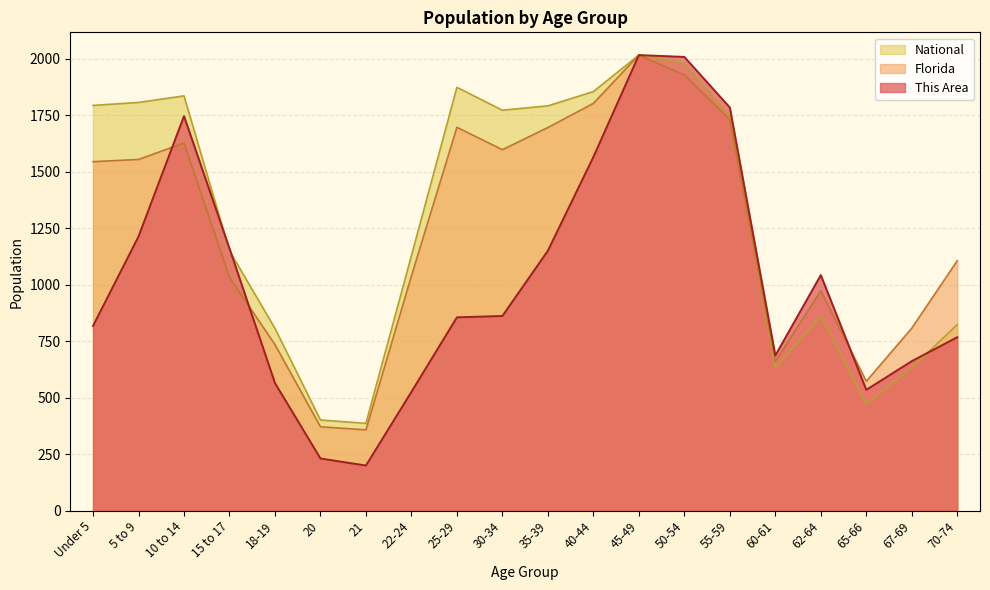

The value of Florida at 5 to 9 is 1555.0. True or false?

True